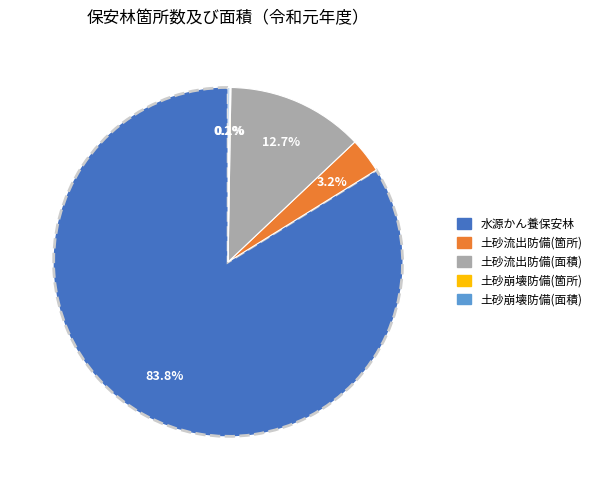

Is there a majority slice in this chart?

Yes